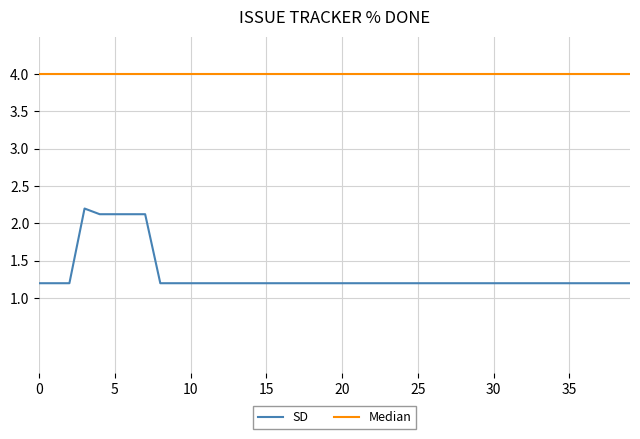

Rank the series by their average value, from highest to lowest.

Median, SD